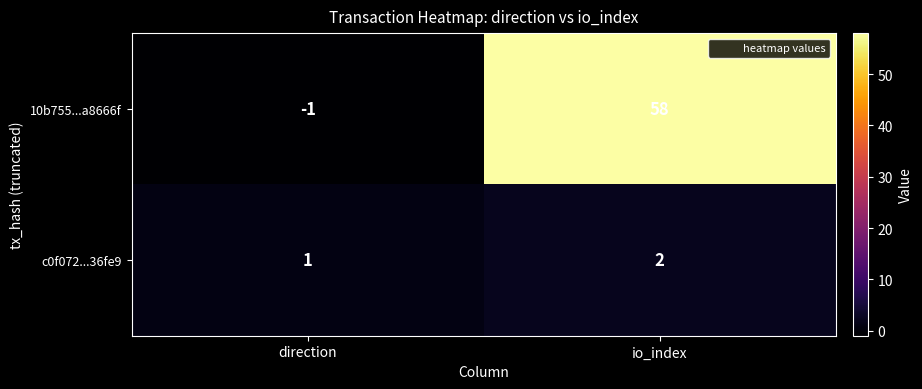

What is the sum of the 10b755...a8666f values at io_index and direction?

57